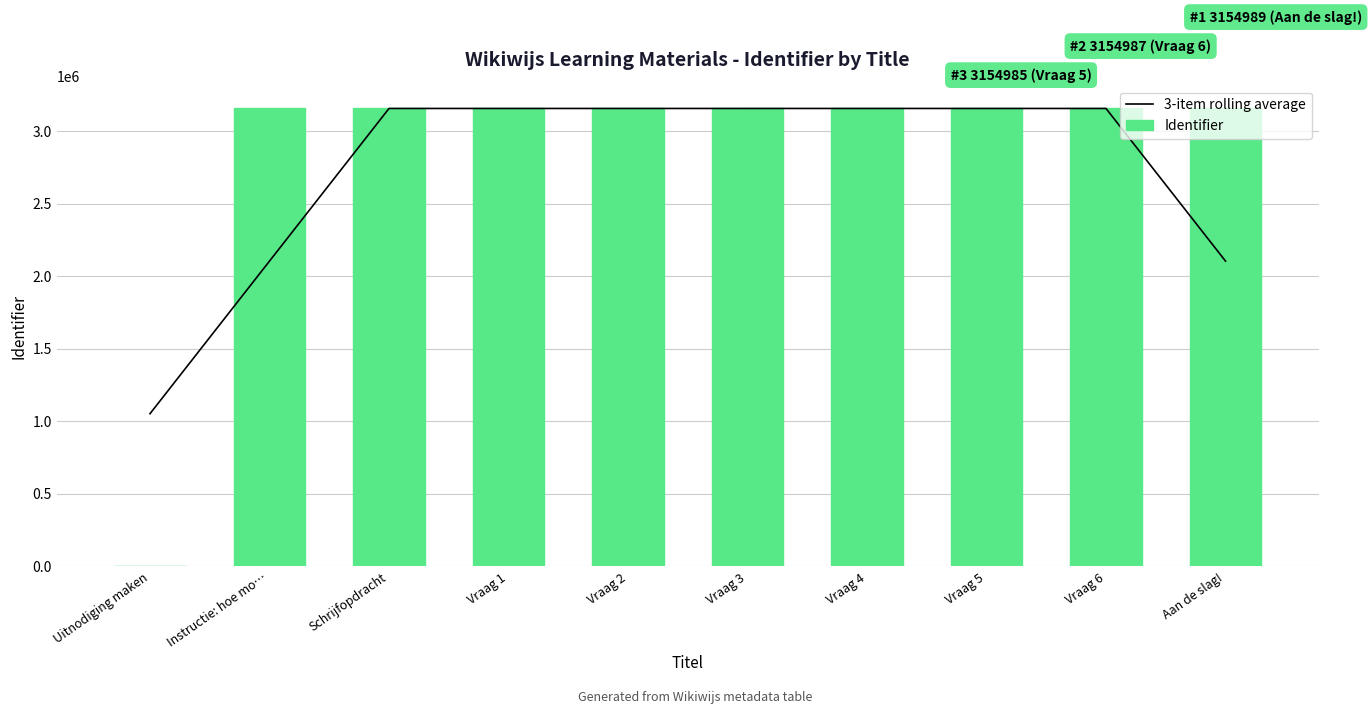

What are all the series names shown in the legend?

3-item rolling average, Identifier